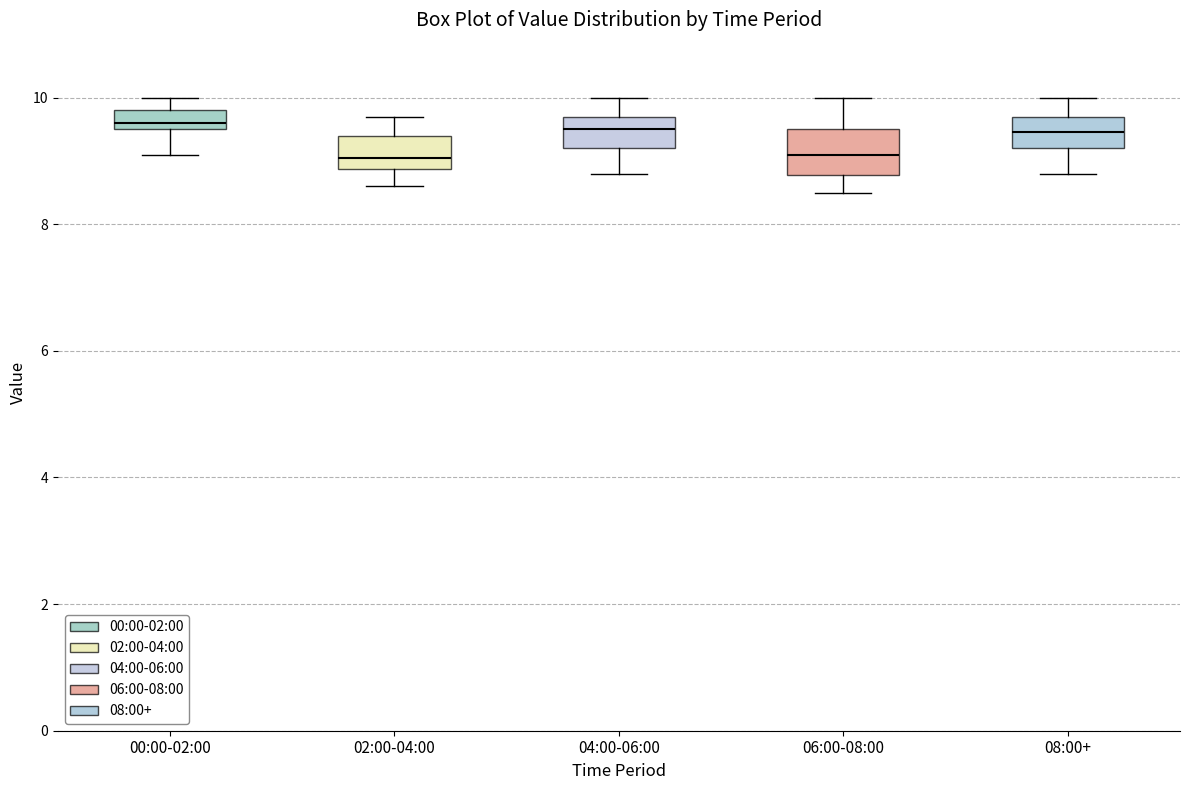

Reading left to right, read every box against the y-axis: the position of its median line, the range the box covers, and the ends of its whiskers. The values are not printed on the chart, so give them approximately, as read against the axis.

00:00-02:00: median 9.6 (just above the box's lower edge), box 9.6 to 9.8, whiskers 9.2 to 10.0
02:00-04:00: median 9.0, box 8.8 to 9.4, whiskers 8.6 to 9.8
04:00-06:00: median 9.6, box 9.2 to 9.8, whiskers 8.8 to 10.0
06:00-08:00: median 9.2, box 8.8 to 9.6, whiskers 8.6 to 10.0
08:00+: median 9.4, box 9.2 to 9.8, whiskers 8.8 to 10.0